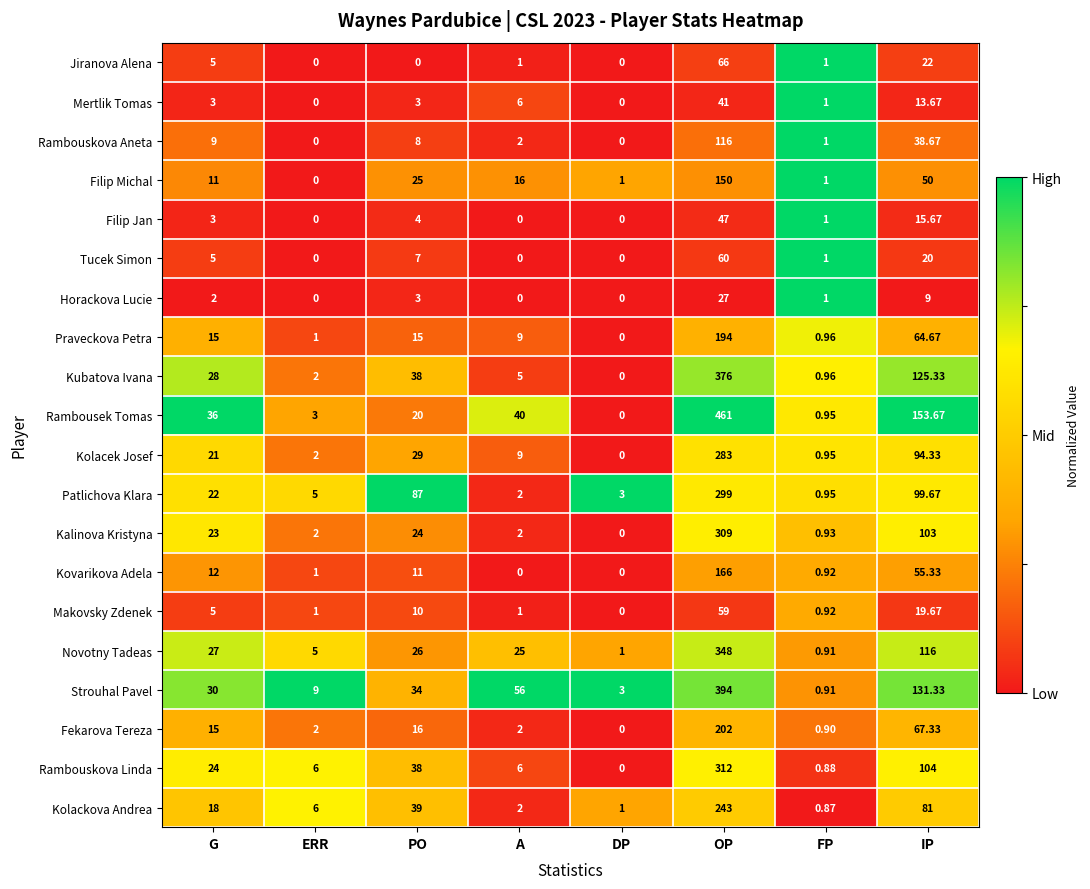

At which label does Novotny Tadeas first exceed 26?

G